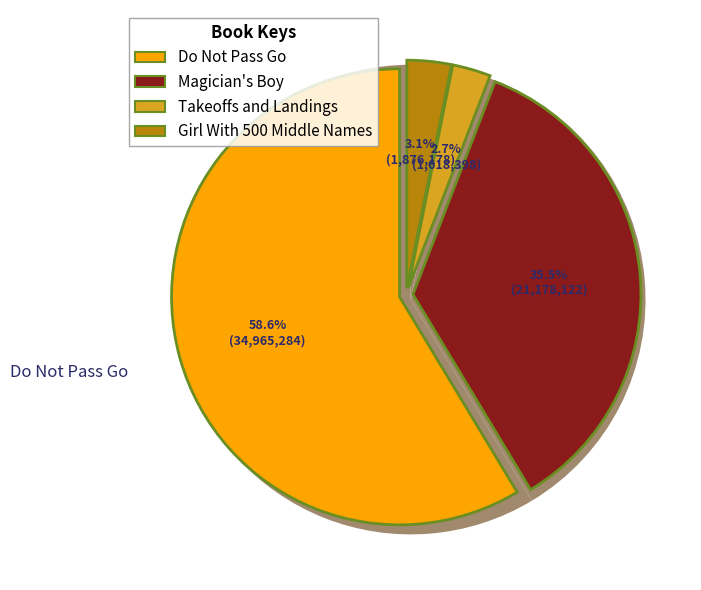

What percentage is the Magician's Boy slice, to the nearest percent?

36%